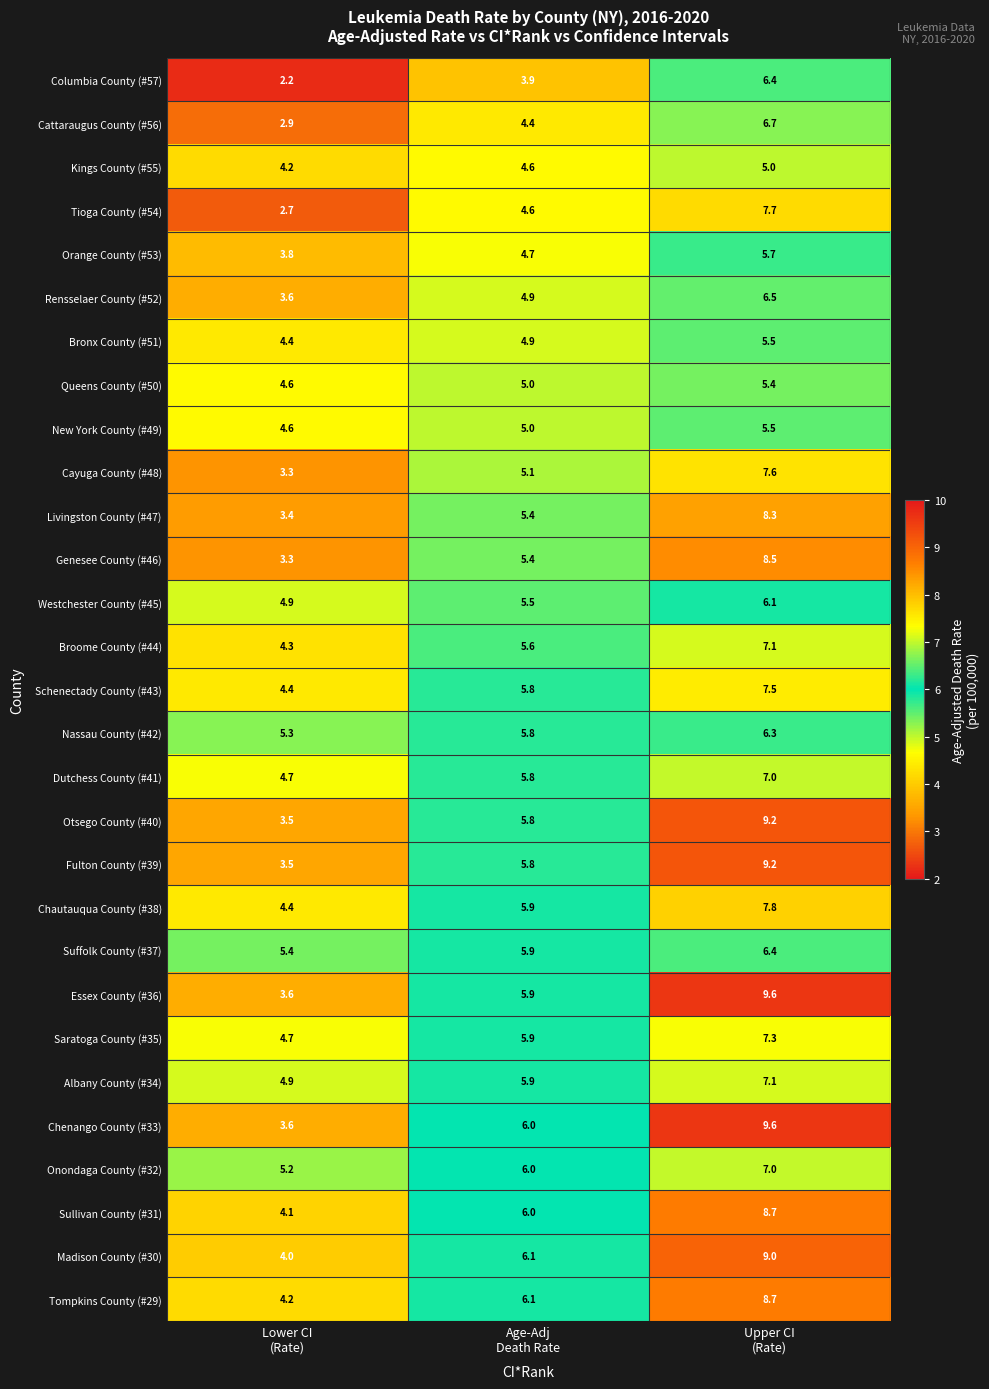

What is the average value of the Tioga County (#54) series?

5.0